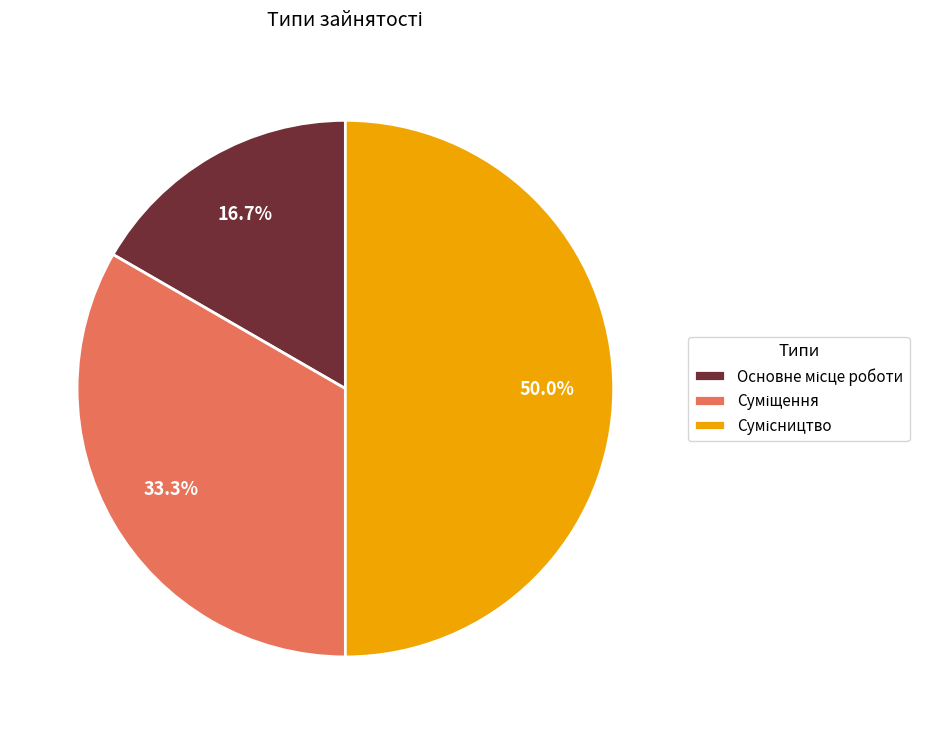

Count the number of slices in the pie.

3